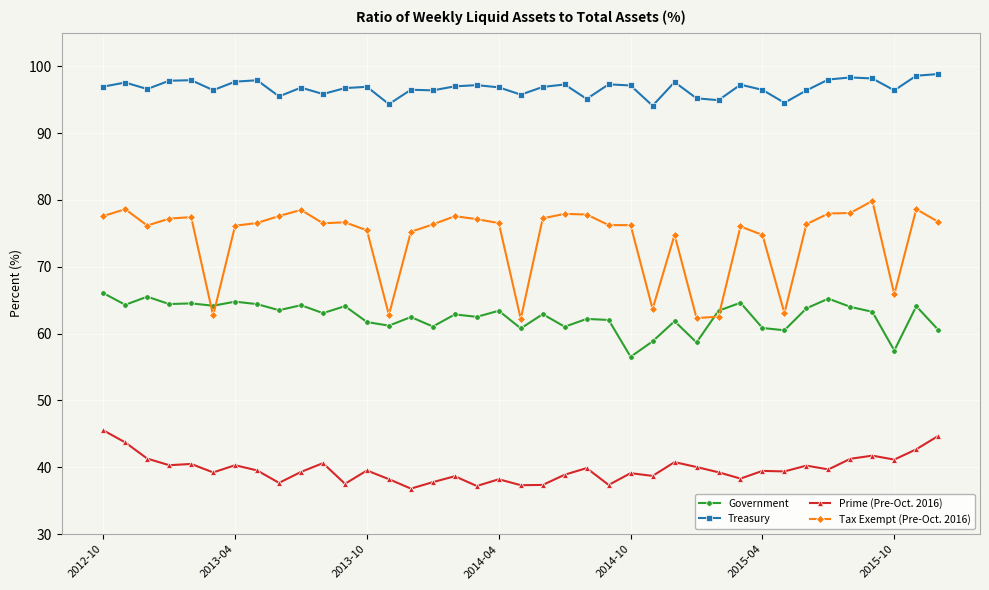

What is the value of the Treasury point at the 25th from the left?

97.1